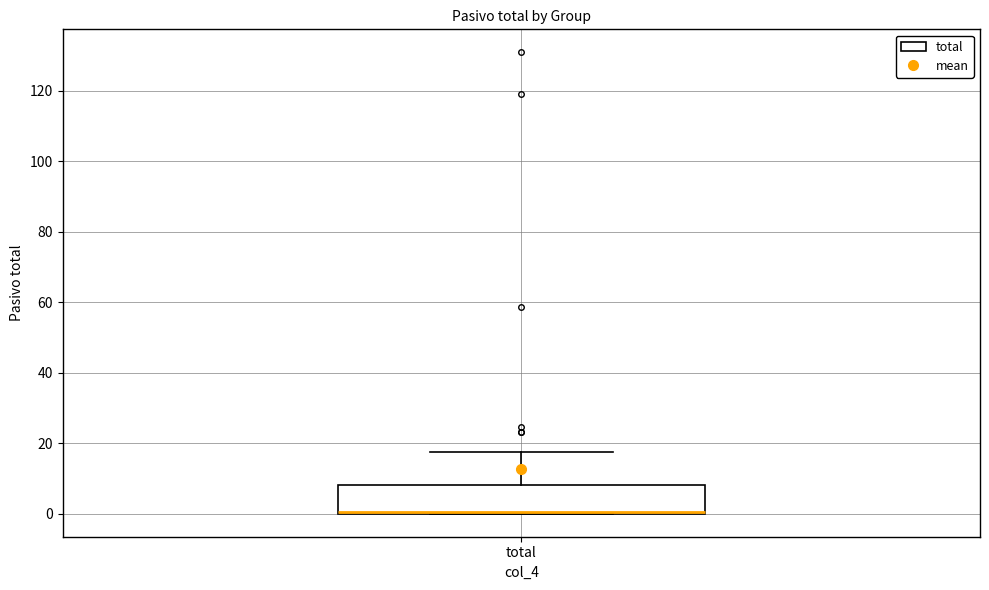

Transcribe this box plot: give where the median line is, the range the box spans, and where the two whiskers end, as read against the y-axis. The values are not printed on the chart, so give them approximately, as read against the axis.

median 0 (drawn on the box's lower edge), box 0 to 8, whiskers 0 to 18